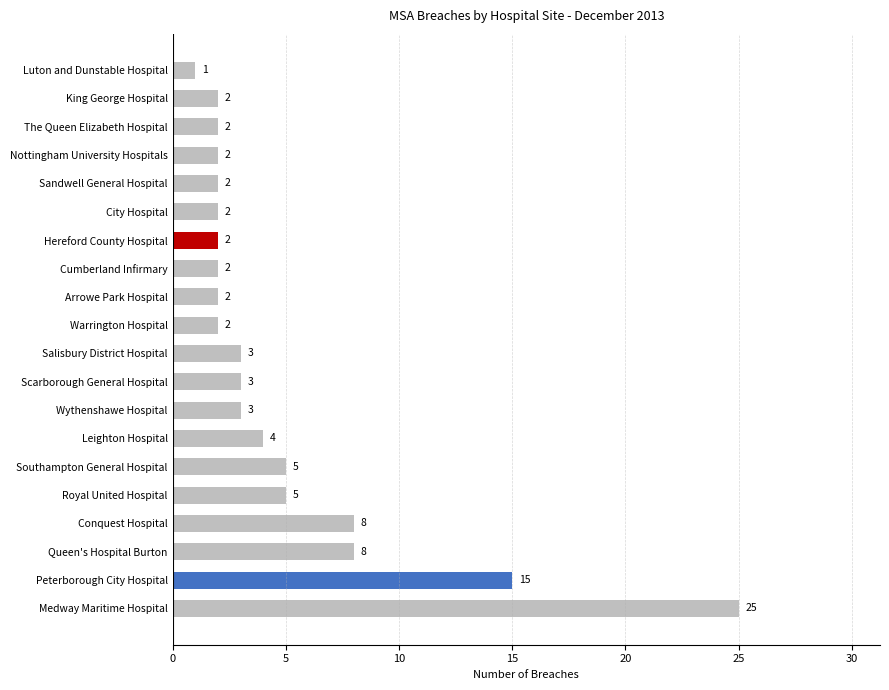

Does the chart contain any negative values?

No